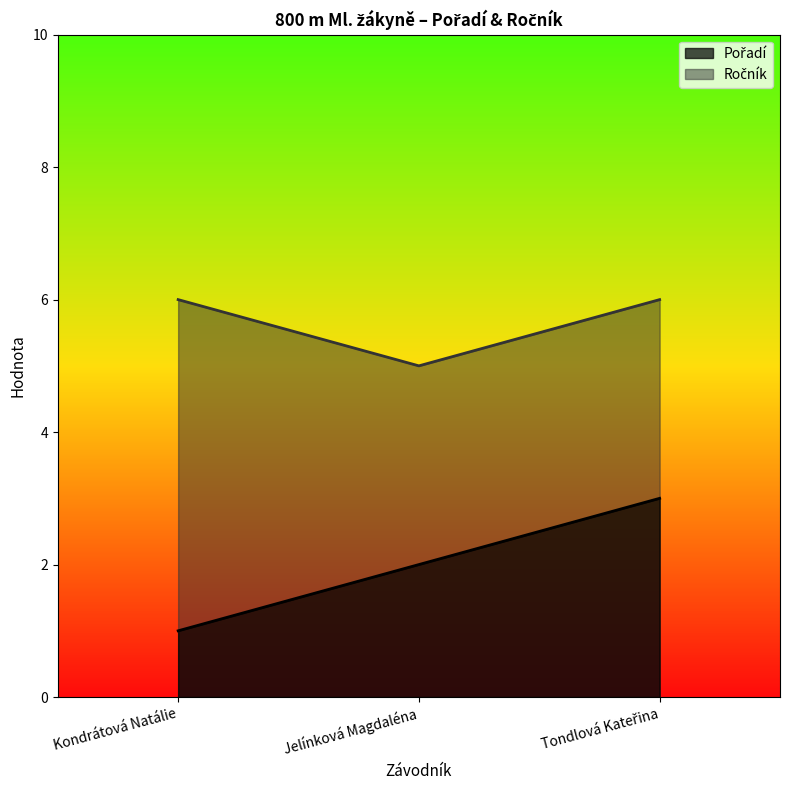

What is the difference between the highest and lowest values at Kondrátová Natálie?

5